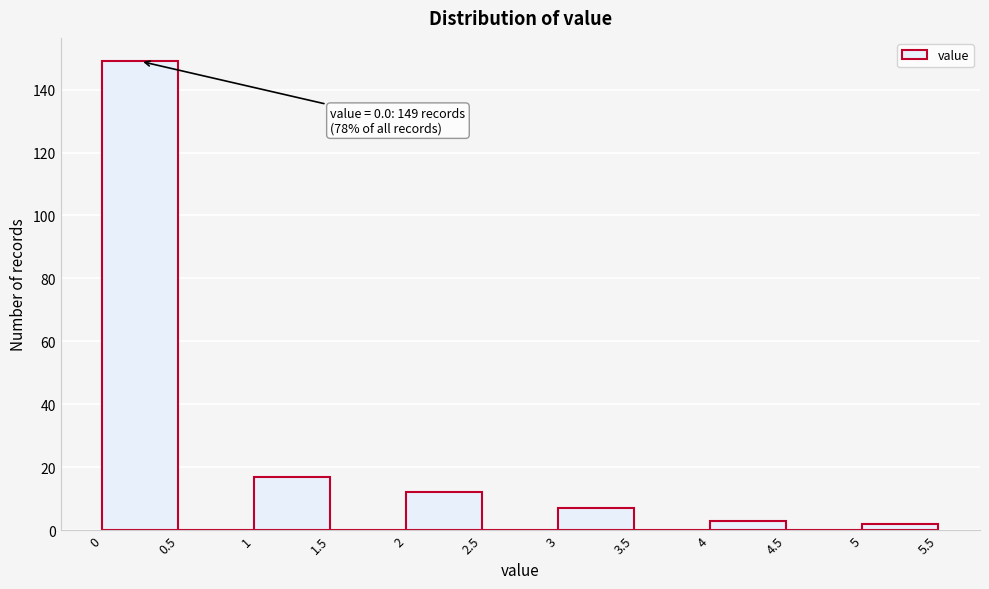

Which range on the x-axis has the tallest bar?

0 to 0.5